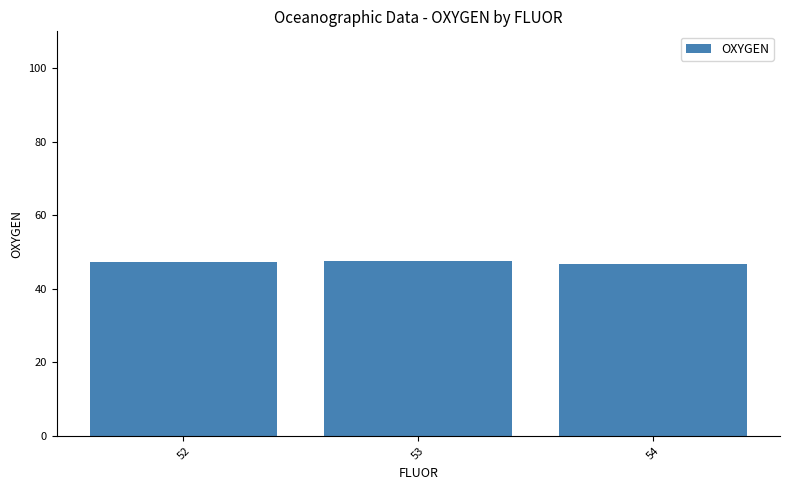

What is the maximum value shown in the chart?

47.6